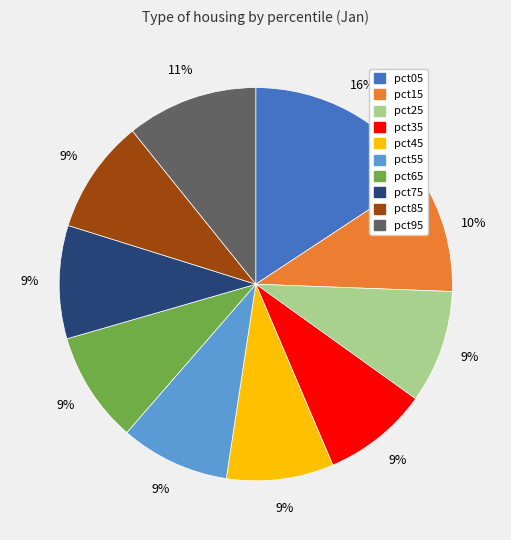

Do pct15 and pct95 together represent more than half of the pie?

No